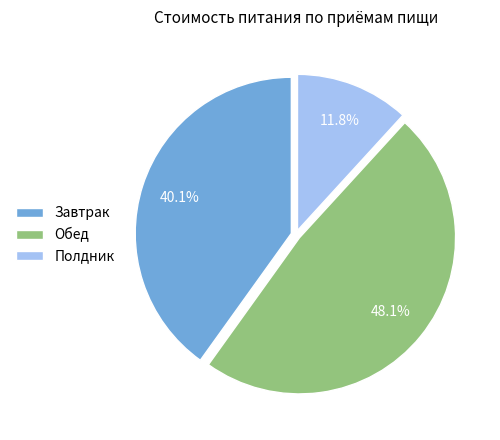

Is it true that Обед is 48% of the pie?

True